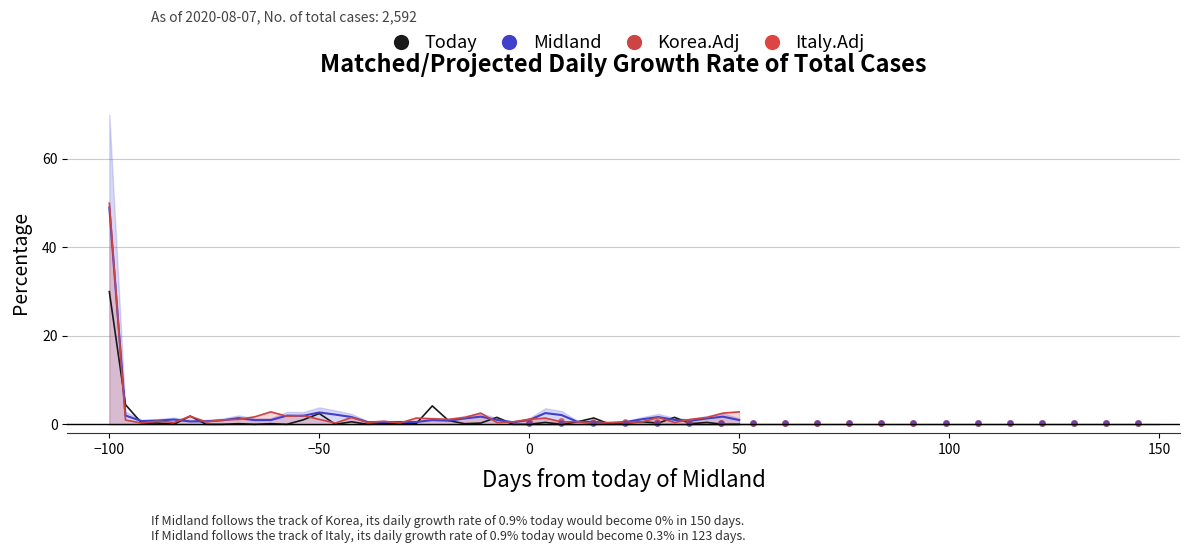

Is the value of Midland at 9 greater than the value of Today at 21?

Yes